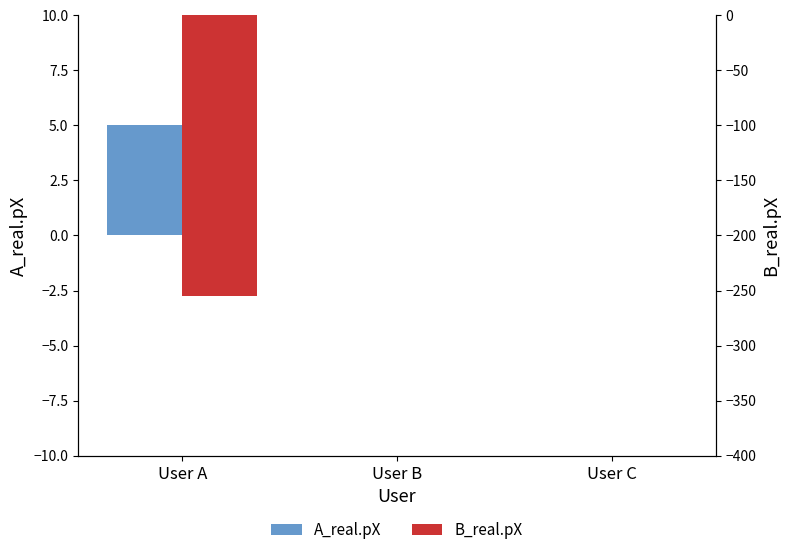

Rank the series by their average value, from lowest to highest.

B_real.pX, A_real.pX